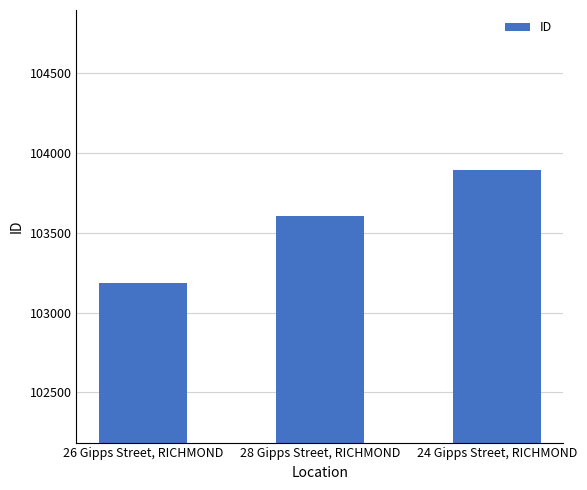

Between 26 Gipps Street, RICHMOND and 24 Gipps Street, RICHMOND, which is larger?

24 Gipps Street, RICHMOND